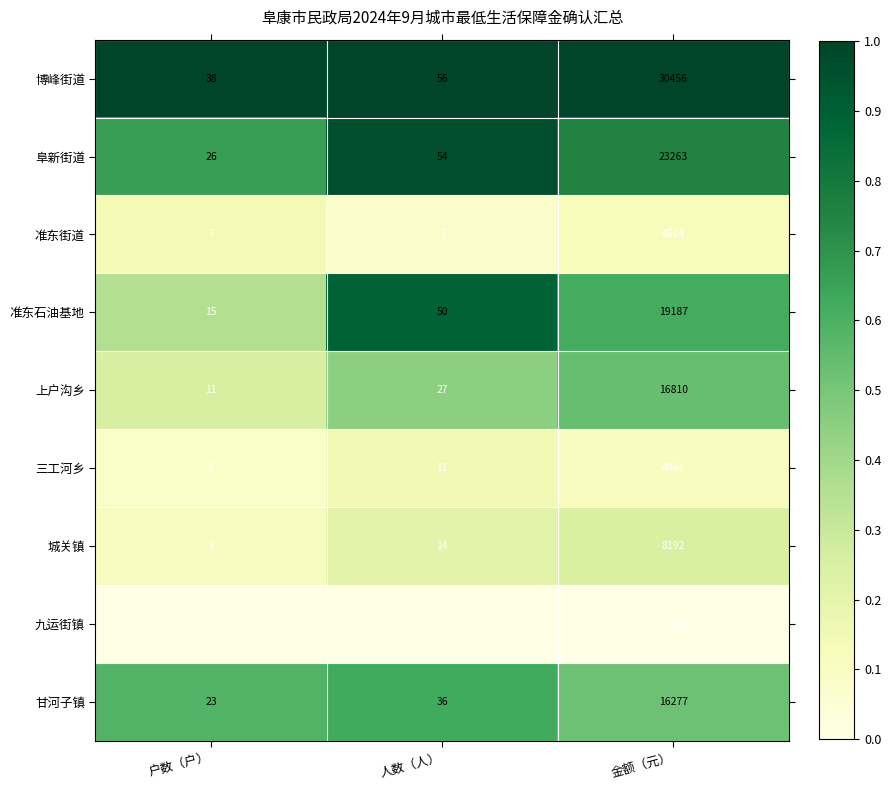

What value does the 准东街道 series have at 金额（元）, to the nearest 10?

4510